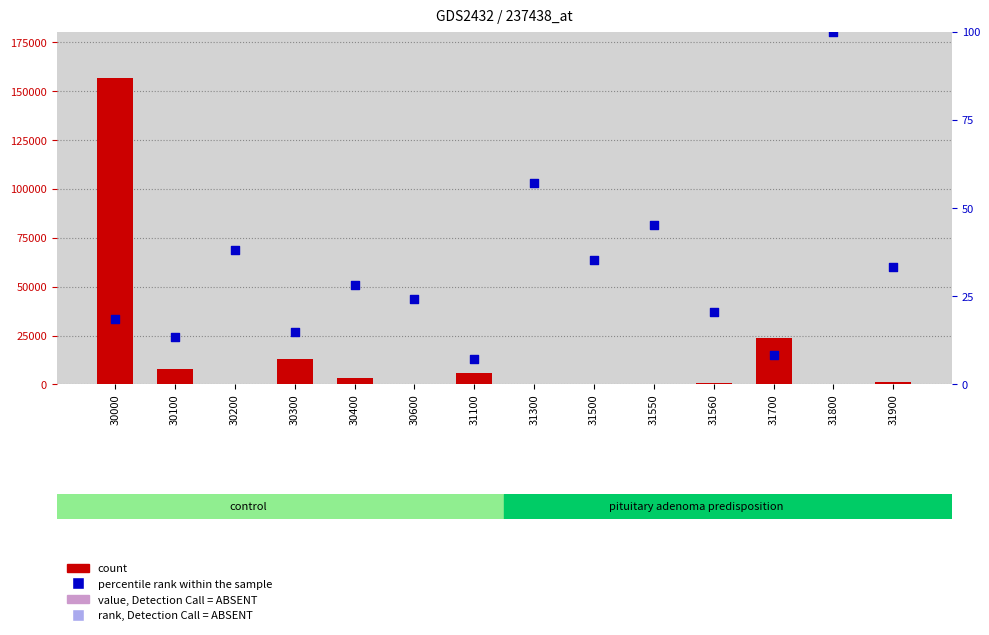

At how many categories does at least one series exceed 68454?

1